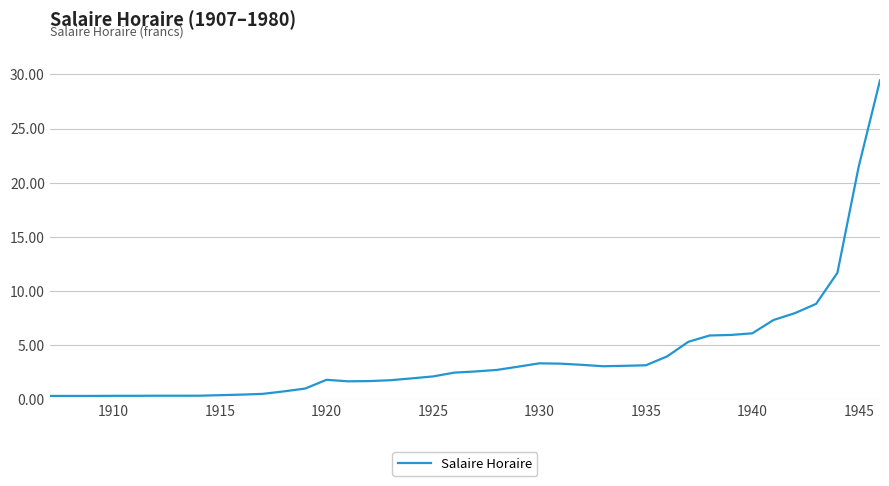

What is the difference between the maximum and minimum values?

29.1